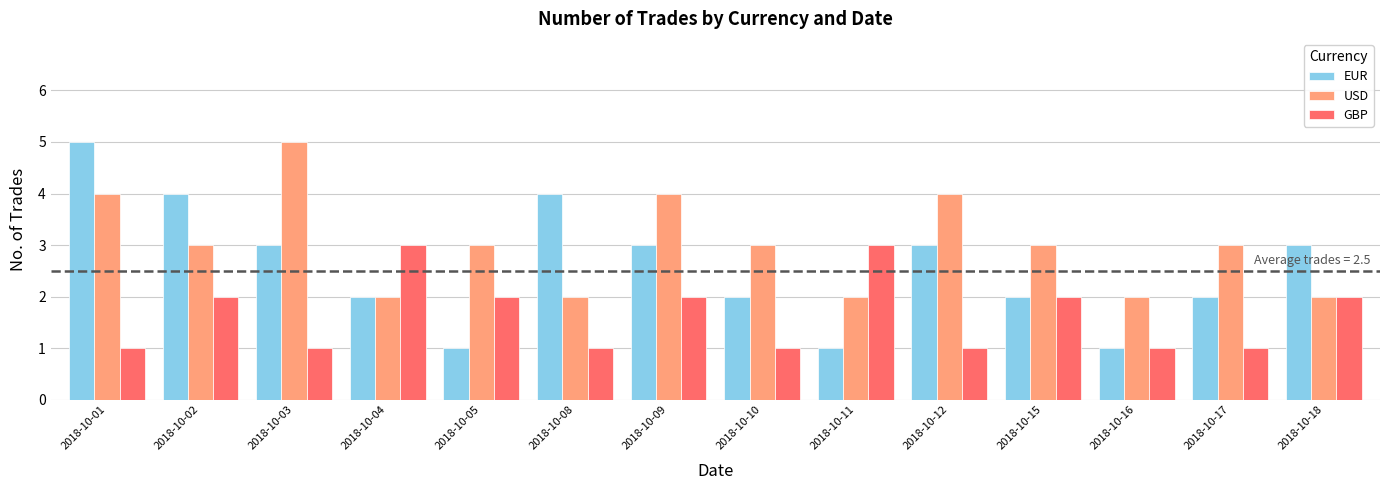

Reading left to right, what are all the values shown in this chart?

EUR: 5	4	3	2	1	4	3	2	1	3	2	1	2	3
USD: 4	3	5	2	3	2	4	3	2	4	3	2	3	2
GBP: 1	2	1	3	2	1	2	1	3	1	2	1	1	2